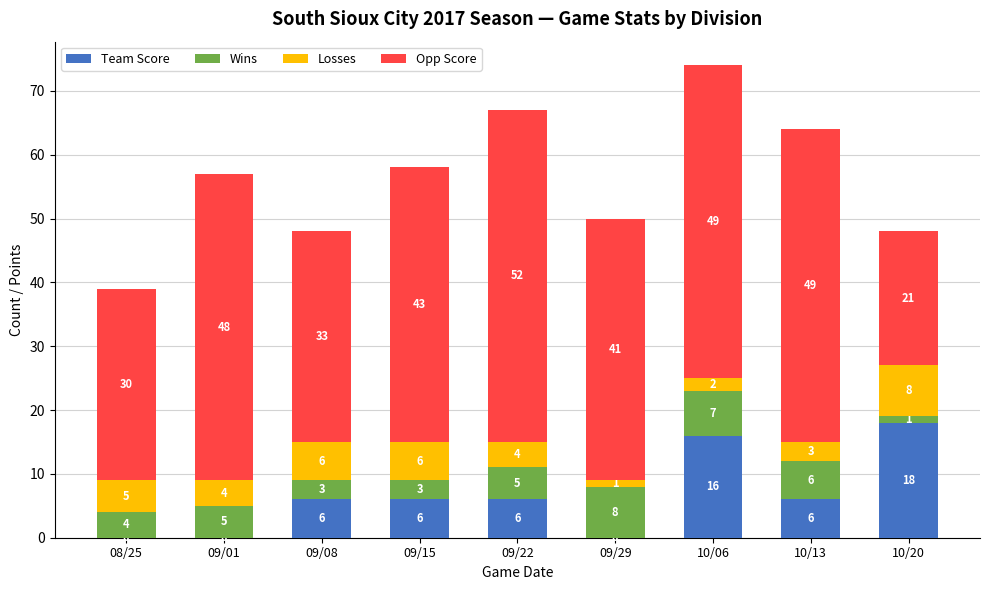

Reading left to right, list the values for the Team Score series.

08/25=0	09/01=0	09/08=6	09/15=6	09/22=6	09/29=0	10/06=16	10/13=6	10/20=18